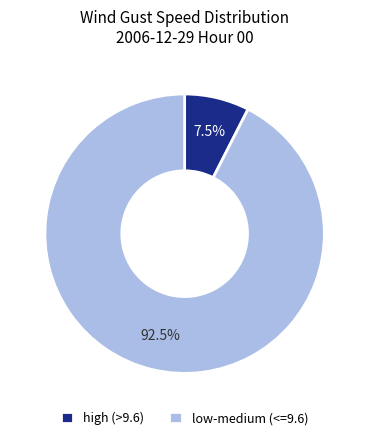

Does high (>9.6) represent more than half of the total?

No